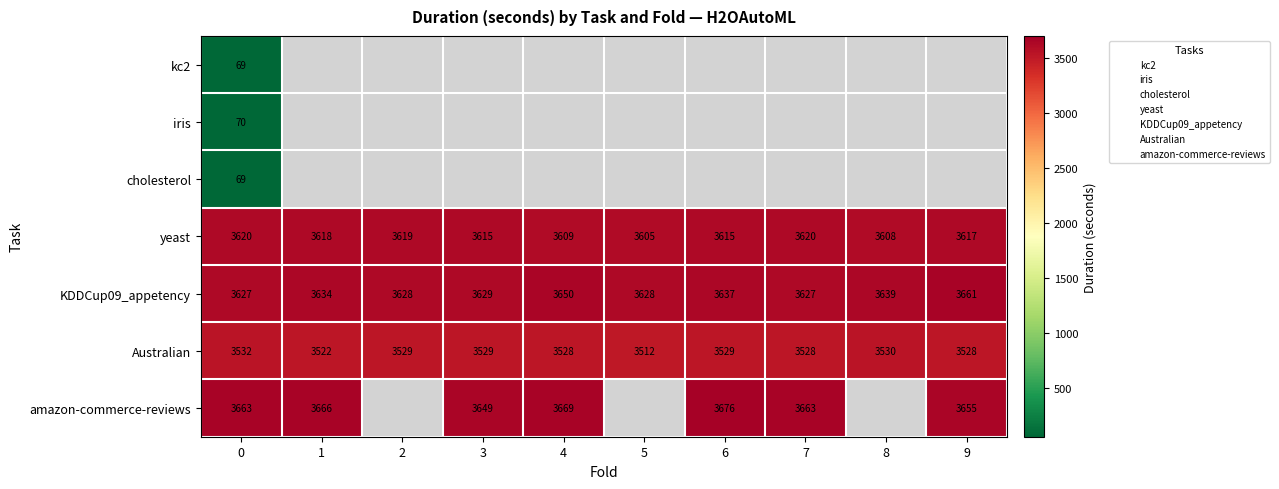

What is the greatest value displayed?

3675.6